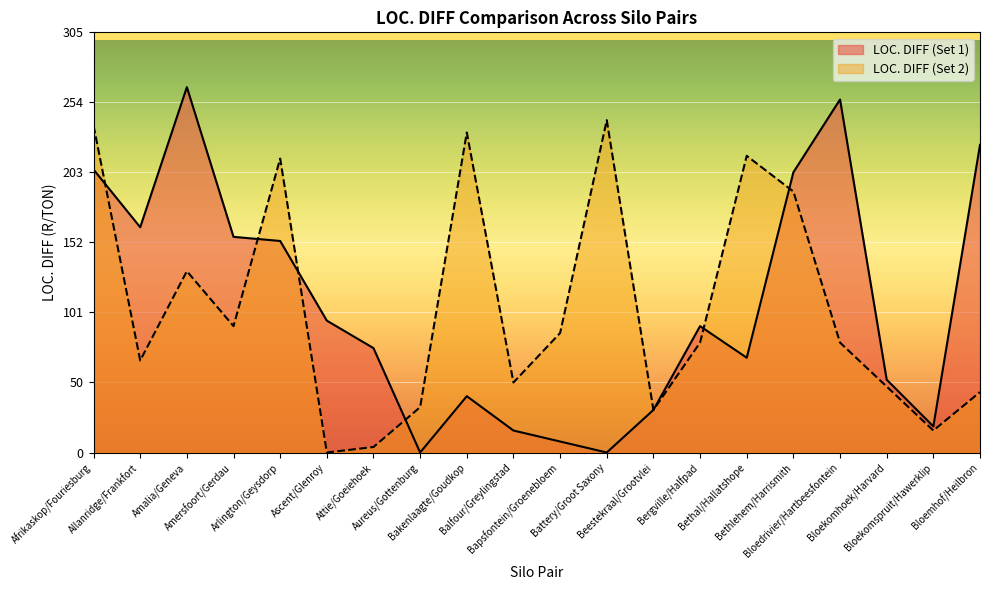

At how many categories does at least one series exceed 185?

9